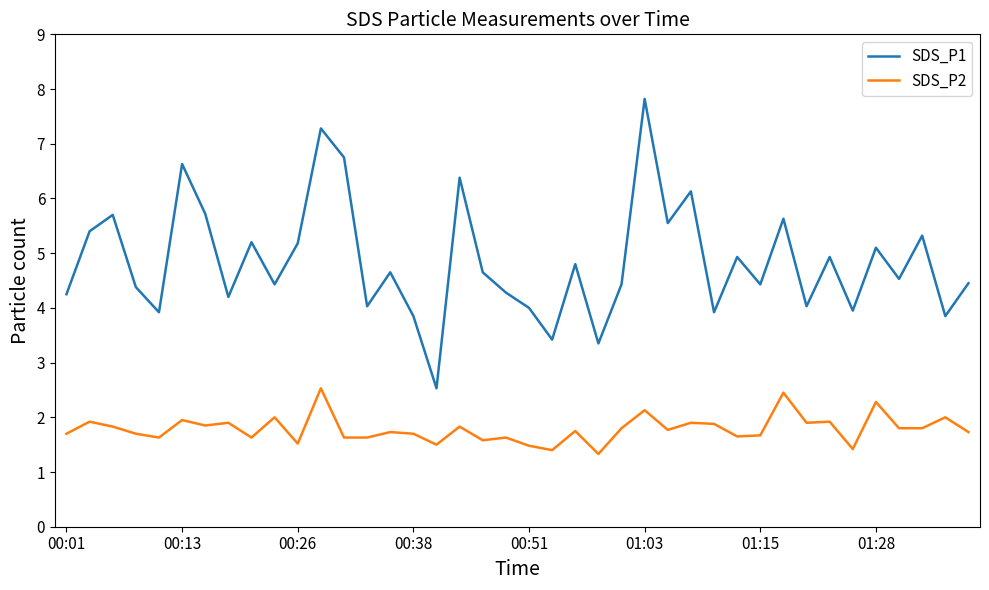

True or false: SDS_P2 and SDS_P1 cross at least once.

False